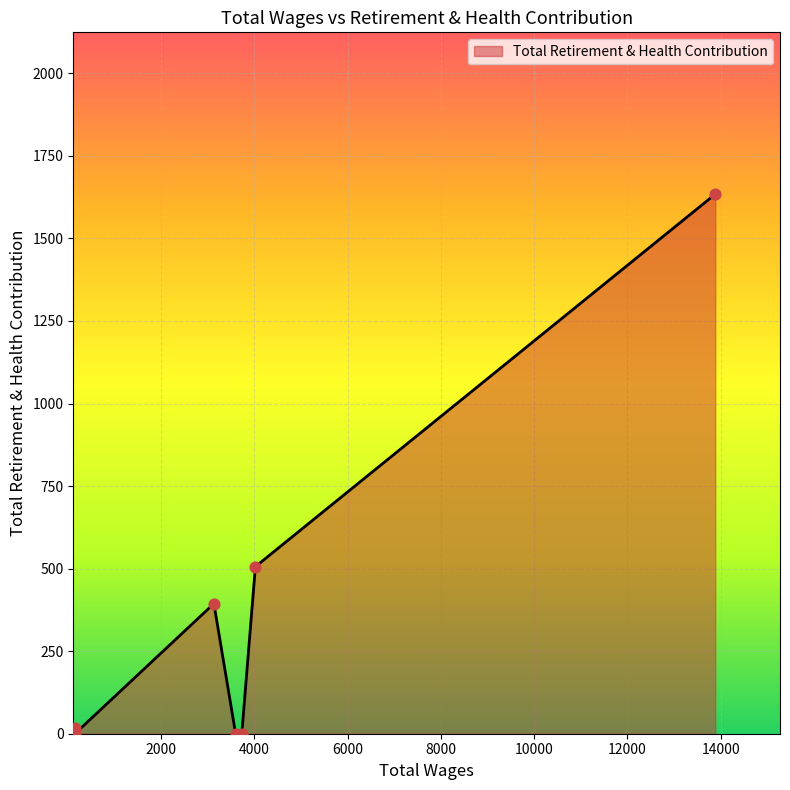

True or false: there are more than 1 points higher than both neighbors.

False